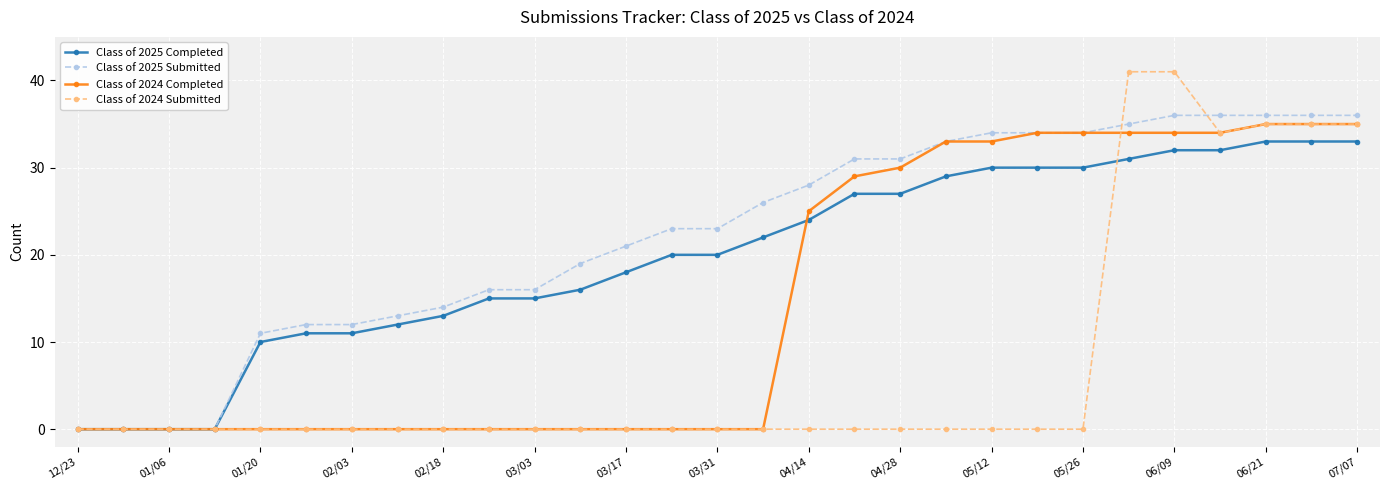

Rank the series by their average value, from highest to lowest.

Class of 2025 Submitted, Class of 2025 Completed, Class of 2024 Completed, Class of 2024 Submitted